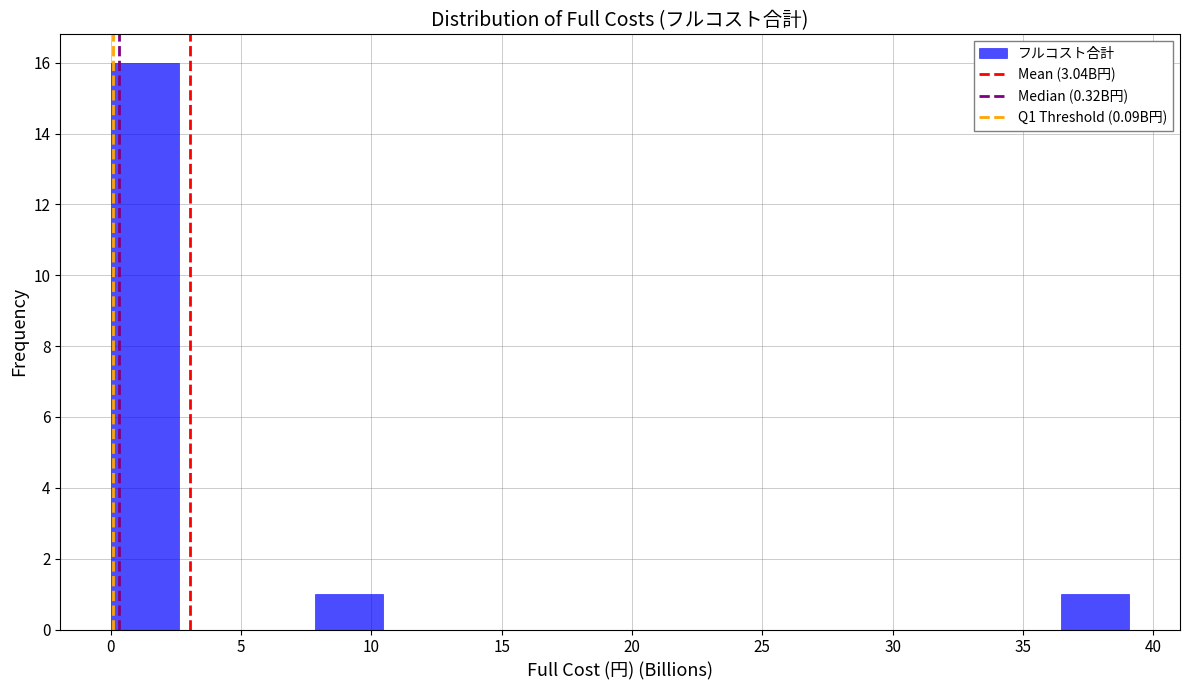

How tall is the bar that spans 36.5 to 39.0 on the x-axis? Neither the bar edges nor the heights are printed on the chart, so give them approximately, as read against the axes.

1